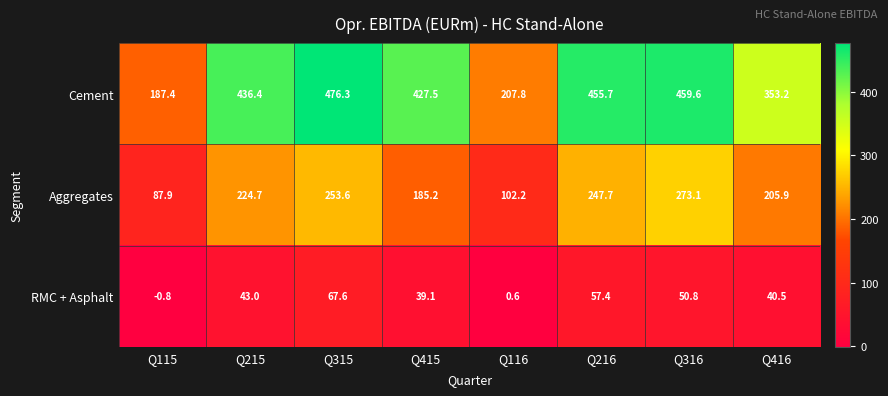

Rank the series at Q416 from lowest to highest value.

RMC + Asphalt, Aggregates, Cement